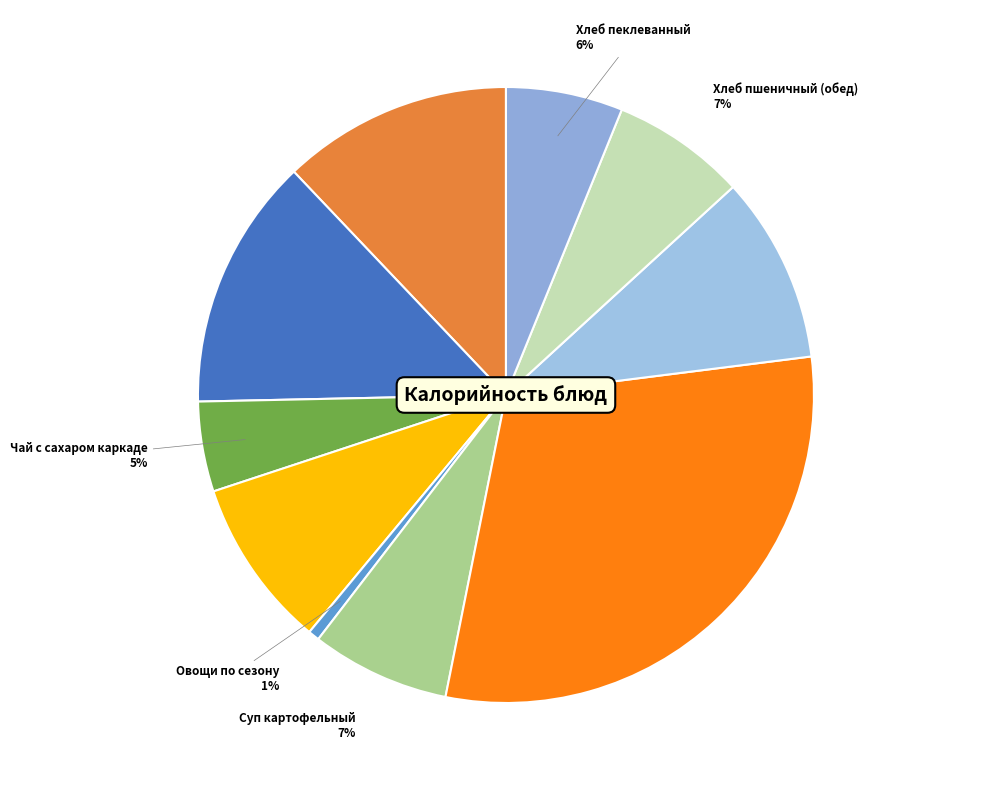

Does any single category account for the majority?

No